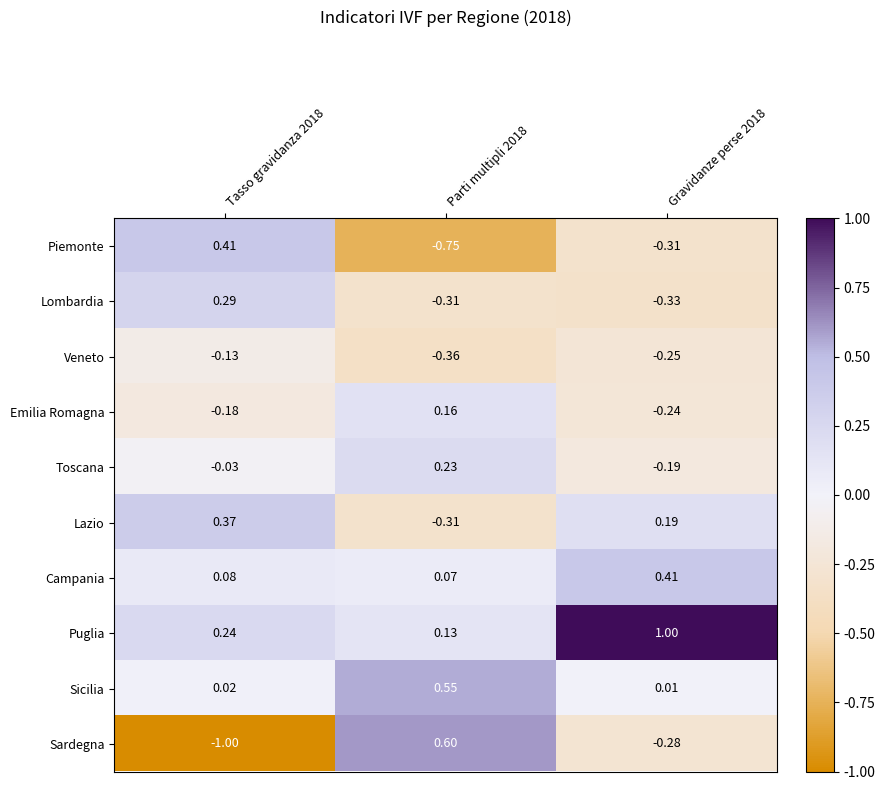

Between Tasso gravidanza 2018 and Parti multipli 2018, which series saw the biggest shift?

Sardegna